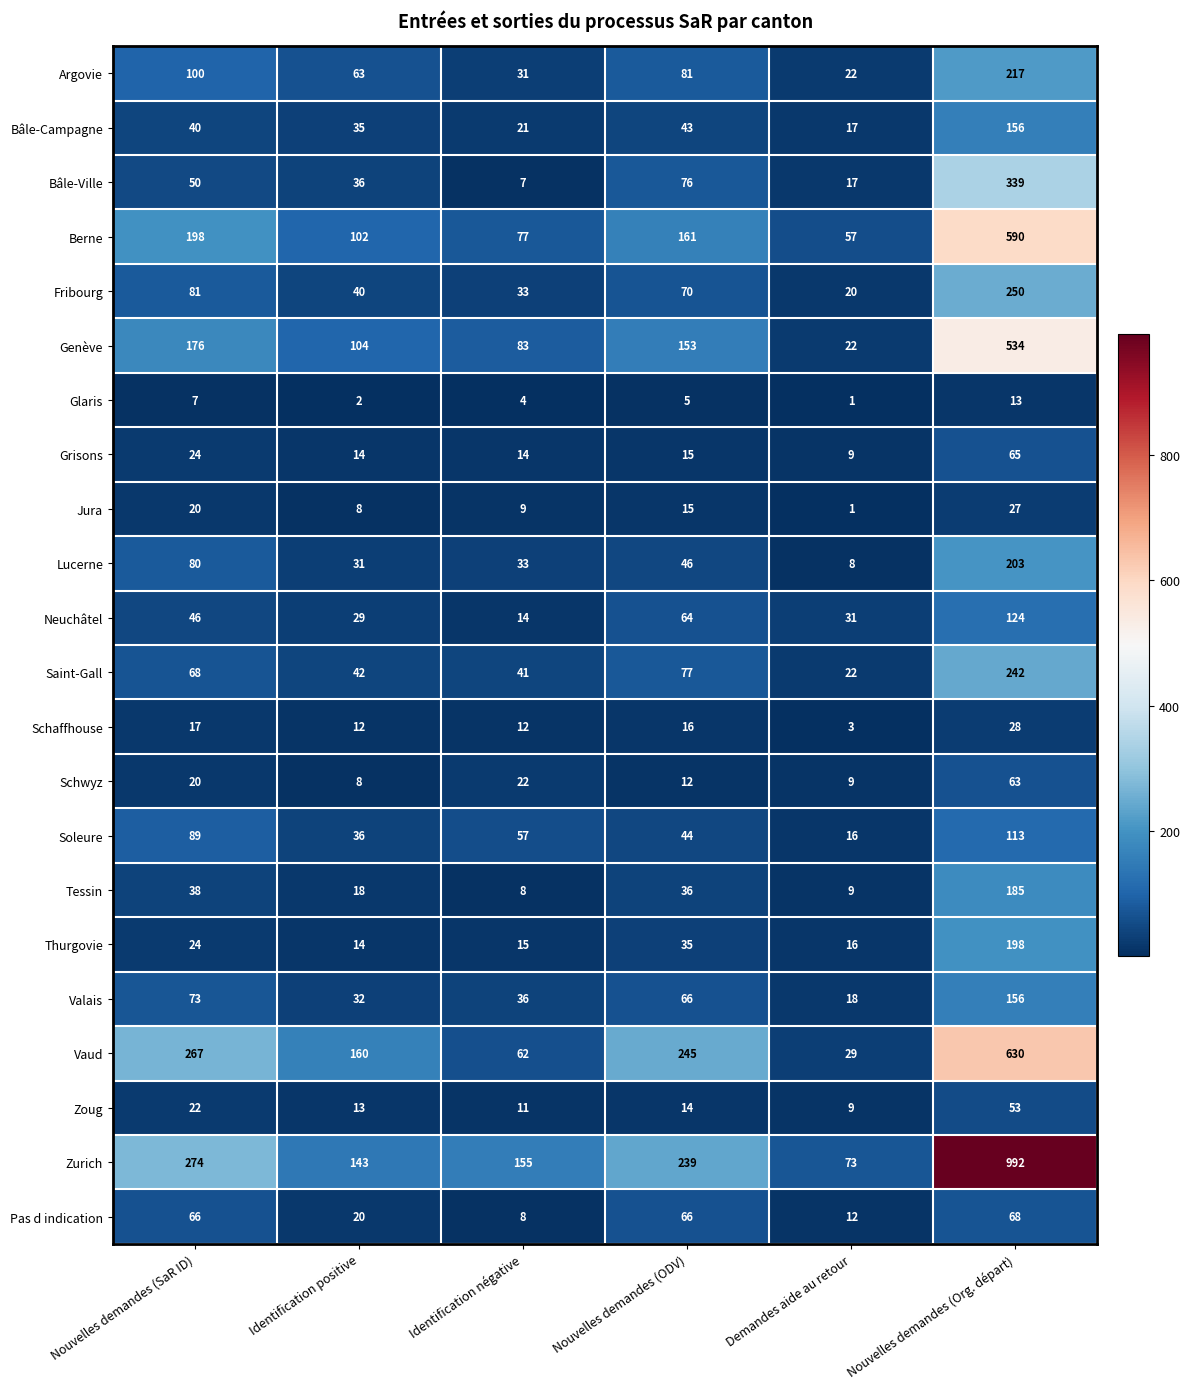

Count the number of categories in the chart.

6